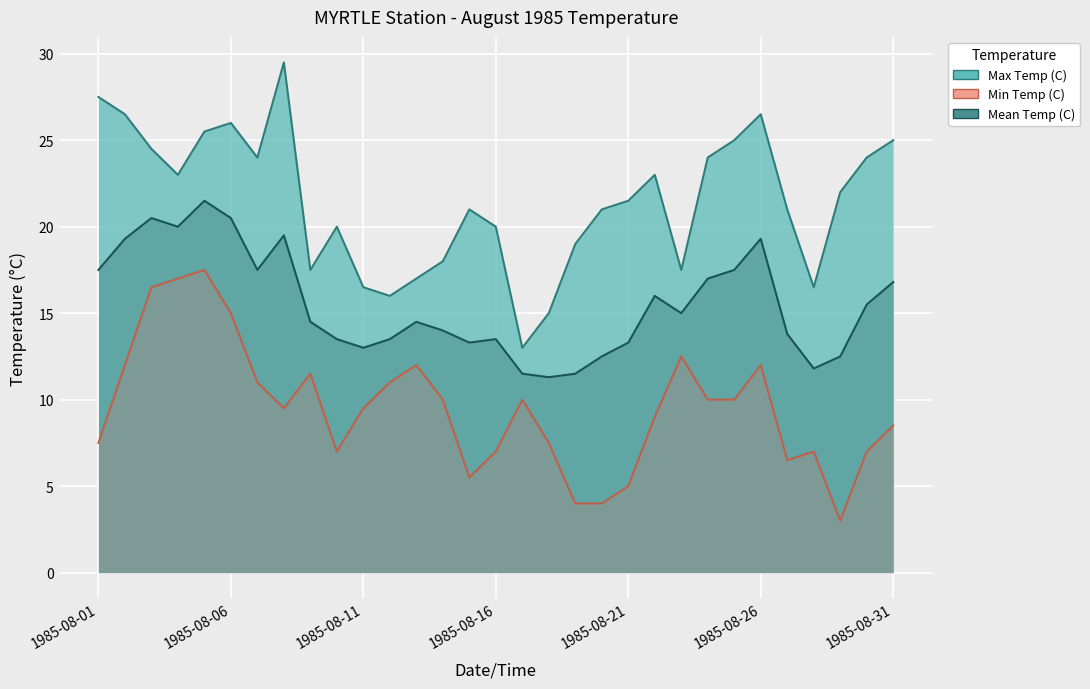

Between 1985-08-06 and 1985-08-14, which is larger?

1985-08-06